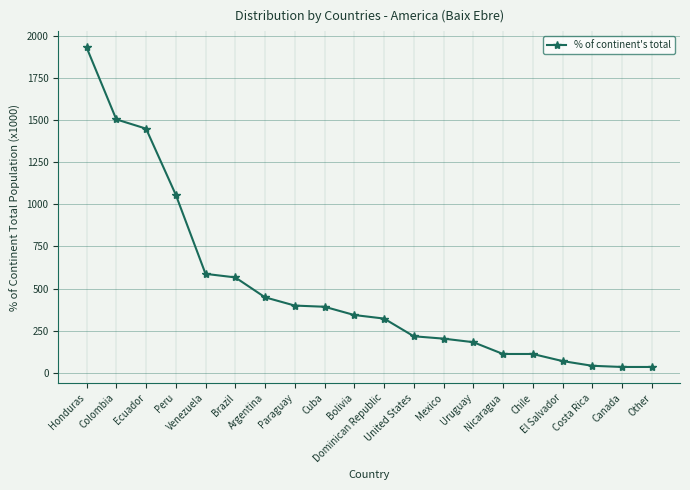

What is the difference between the maximum and second lowest values?

1895